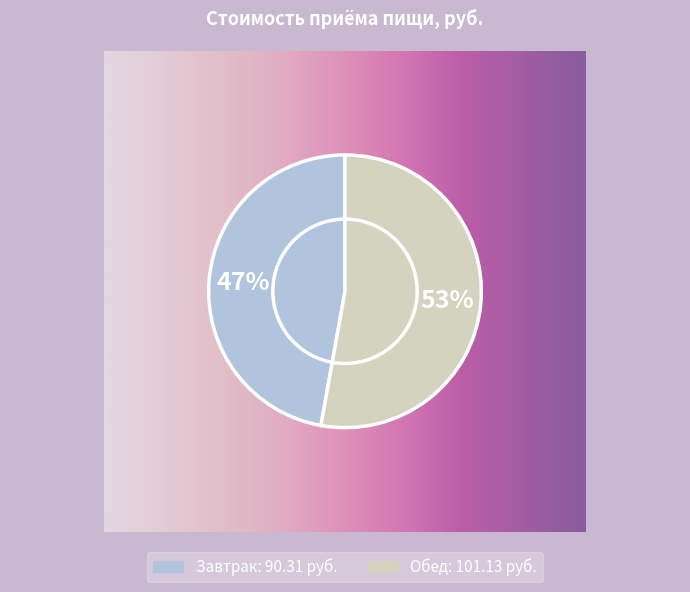

To the nearest percent, what is the average slice percentage?

50%